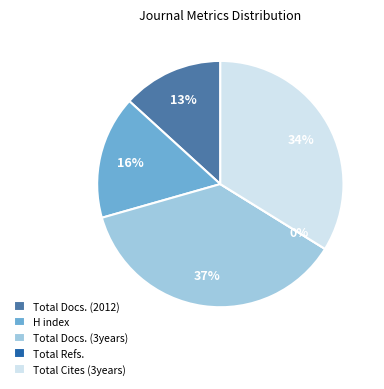

Rank the categories by value from highest to lowest.

Total Docs. (3years), Total Cites (3years), H index, Total Docs. (2012), Total Refs.